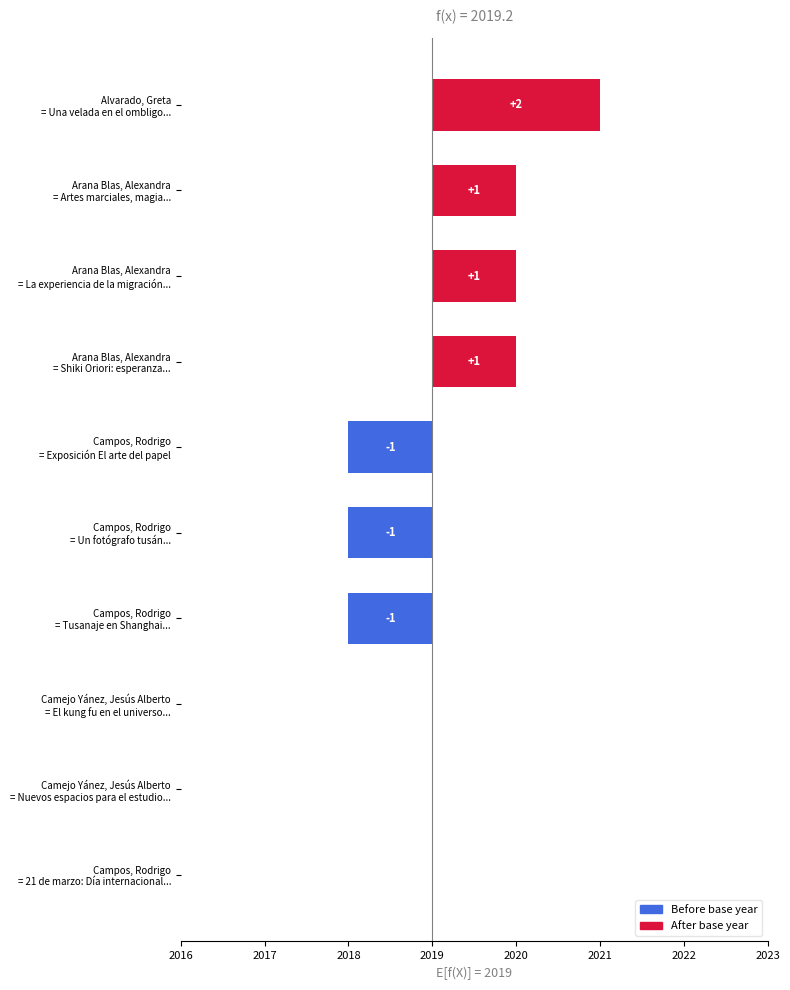

What is the change in value from Alvarado, Greta = Una velada en el ombligo... to Campos, Rodrigo = Exposición El arte del papel?

-3